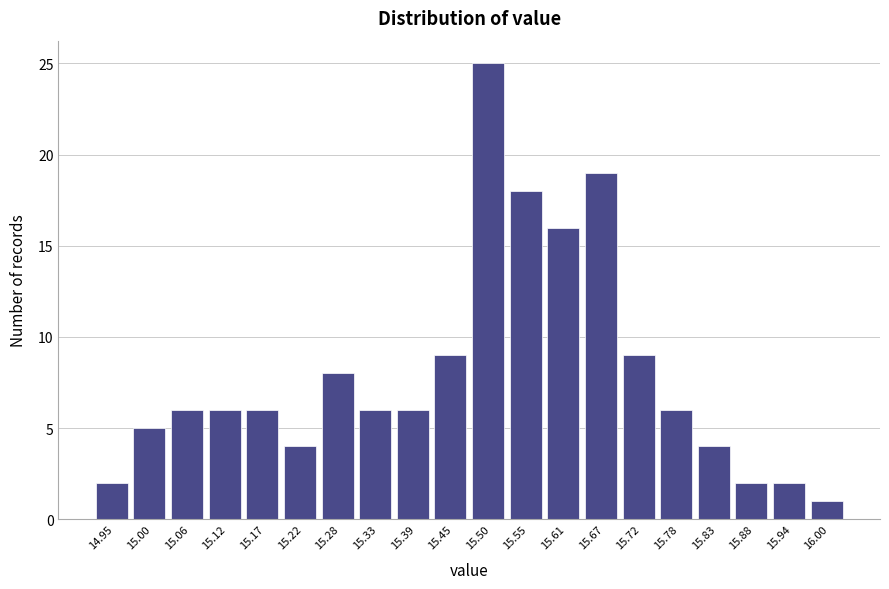

Reading left to right, extract all data points from this chart.

2	5	6	6	6	4	8	6	6	9	25	18	16	19	9	6	4	2	2	1